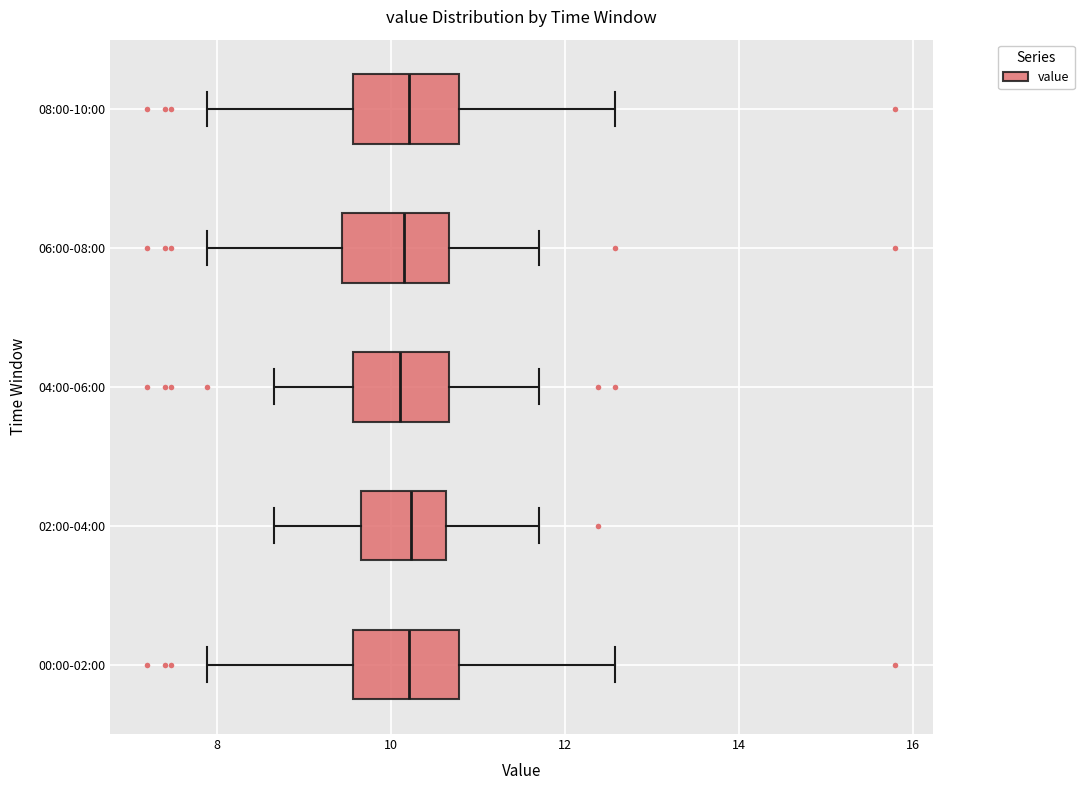

Reading bottom to top, transcribe this box plot: for each box, give where its median line is, the range the box spans, and where its two whiskers end, as read against the x-axis. The values are not printed on the chart, so give them approximately, as read against the axis.

00:00-02:00: median 10.2, box 9.6 to 10.8, whiskers 7.8 to 12.6
02:00-04:00: median 10.2, box 9.6 to 10.6, whiskers 8.6 to 11.8
04:00-06:00: median 10.2, box 9.6 to 10.6, whiskers 8.6 to 11.8
06:00-08:00: median 10.2, box 9.4 to 10.6, whiskers 7.8 to 11.8
08:00-10:00: median 10.2, box 9.6 to 10.8, whiskers 7.8 to 12.6